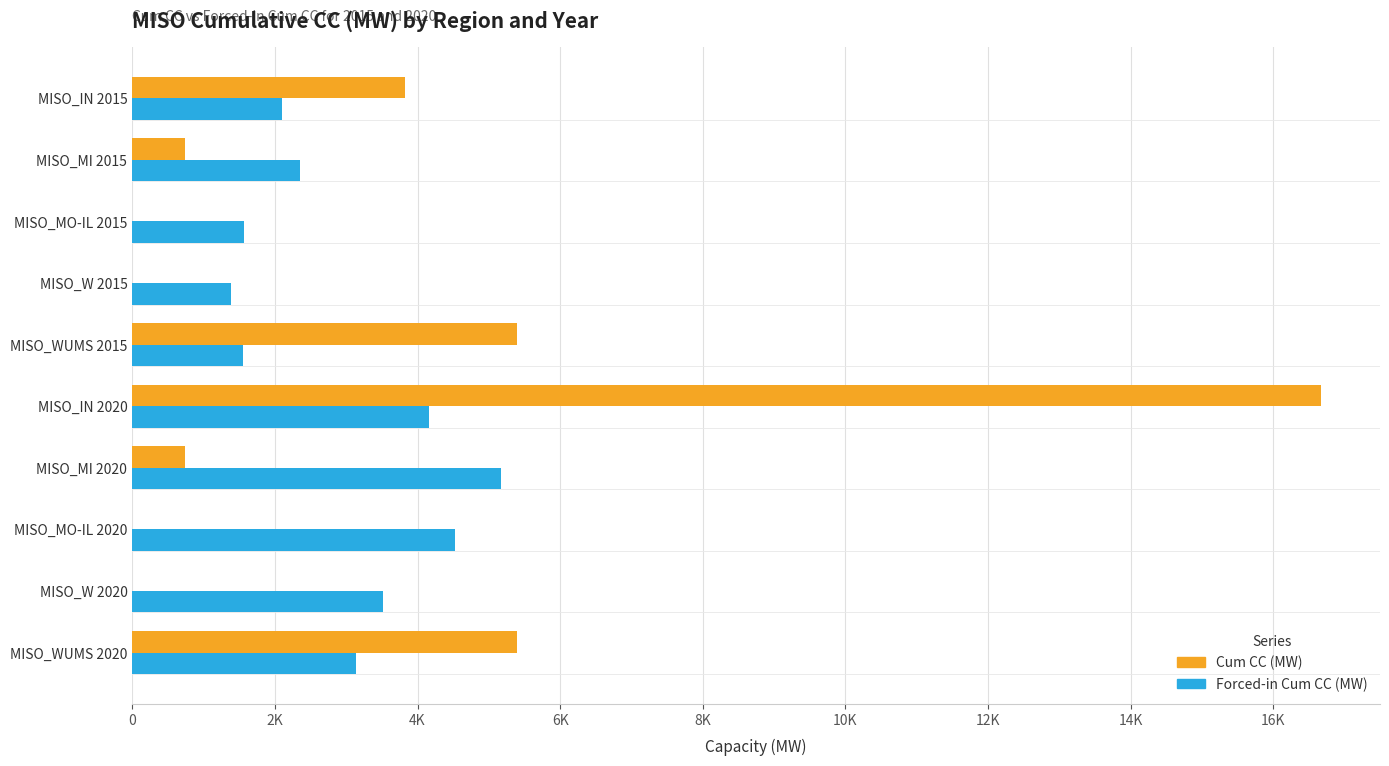

Reading left to right, extract all data points from this chart.

Forced-in Cum CC (MW): 2098.0	2357.2	1562.2	1385.2	1558.3	4163.5	5172.2	4531.3	3511.5	3139.0
Cum CC (MW): 3821.3	734.9	0.0	0.0	5400.4	16661.9	734.9	0.0	0.0	5400.4